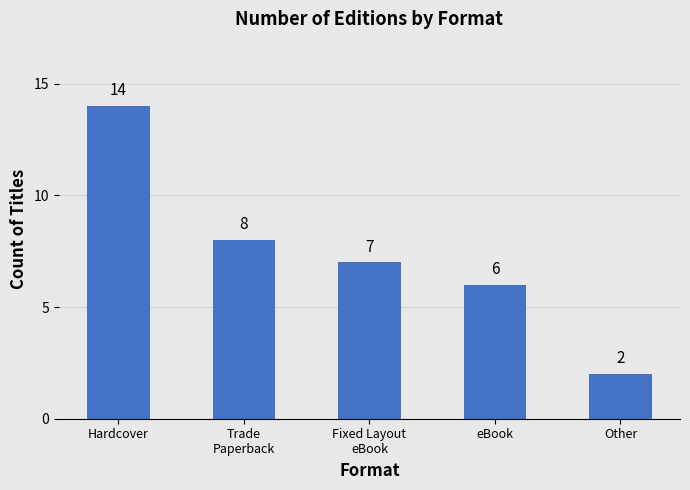

What position from the left is Other?

5